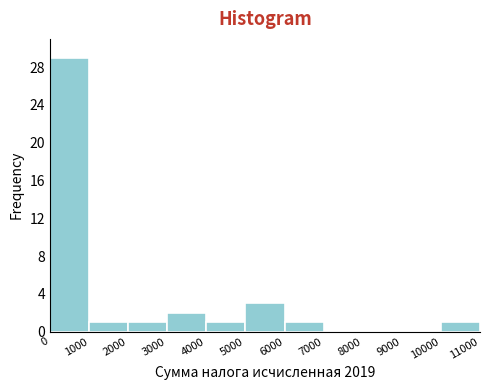

What is the height of the bar covering 1000 to 2000 on the x-axis? The values are not printed on the chart, so give them approximately, as read against the axis.

1